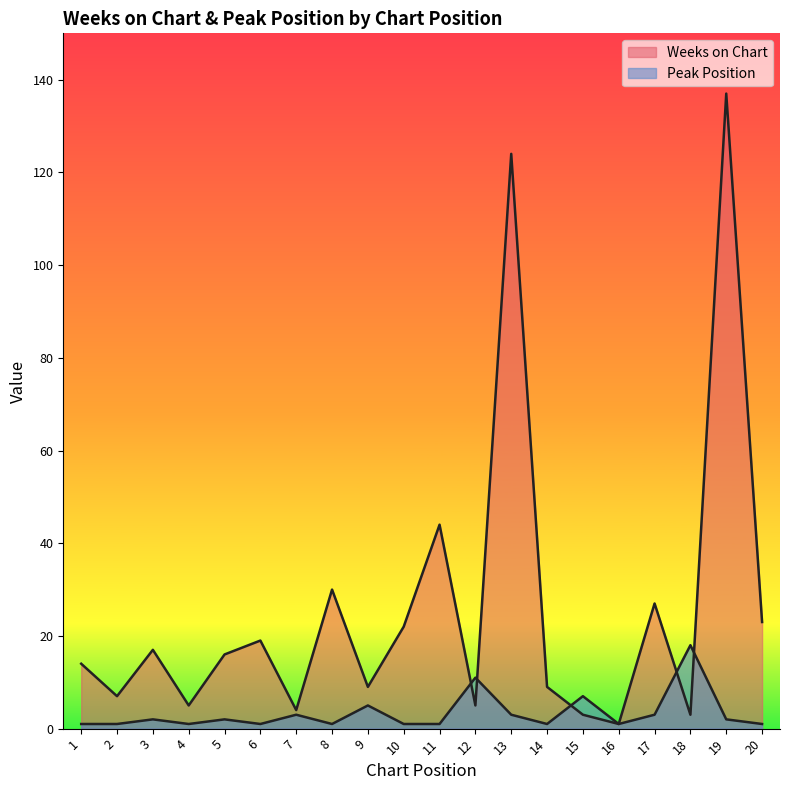

Reading left to right, transcribe all the data shown in this chart.

Weeks on Chart: 1=14	2=7	3=17	4=5	5=16	6=19	7=4	8=30	9=9	10=22	11=44	12=5	13=124	14=9	15=3	16=1	17=27	18=3	19=137	20=23
Peak Position: 1=1	2=1	3=2	4=1	5=2	6=1	7=3	8=1	9=5	10=1	11=1	12=11	13=3	14=1	15=7	16=1	17=3	18=18	19=2	20=1